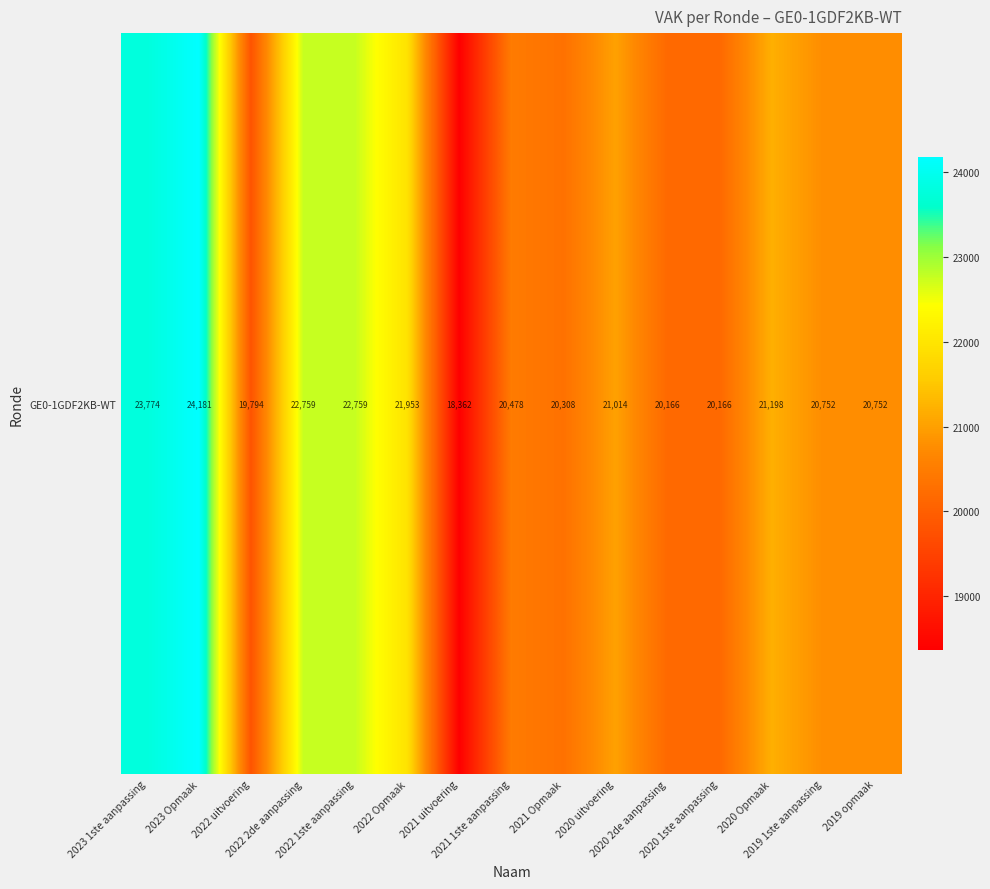

What is the difference between the values at 2022 2de aanpassing and 2021 Opmaak?

2451